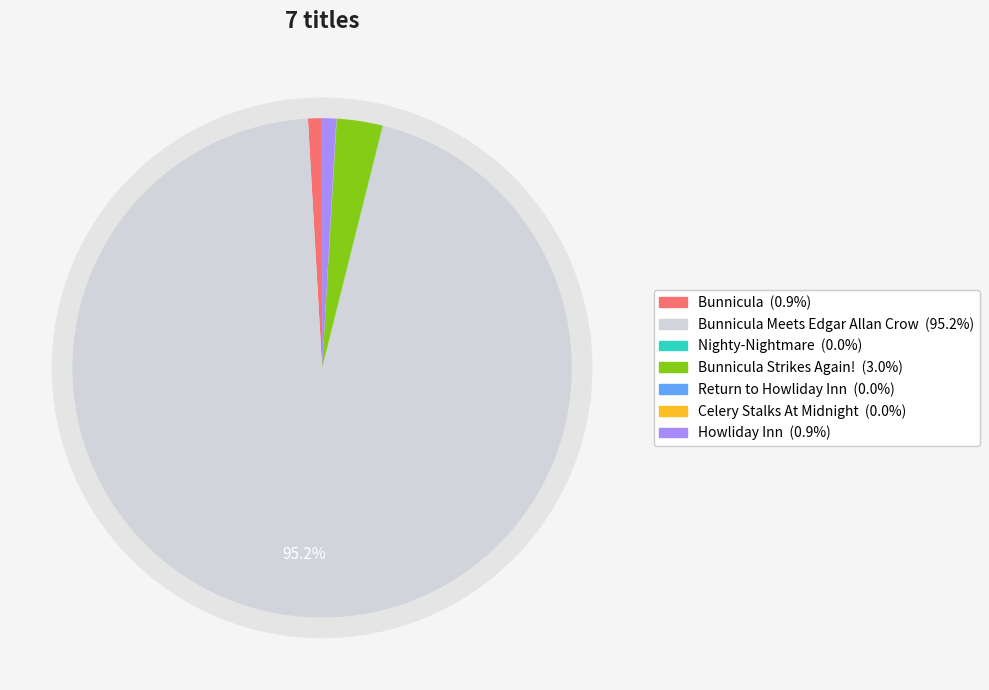

Rank the categories by value from lowest to highest.

Celery Stalks At Midnight, Return to Howliday Inn, Nighty-Nightmare, Bunnicula, Howliday Inn, Bunnicula Strikes Again!, Bunnicula Meets Edgar Allan Crow